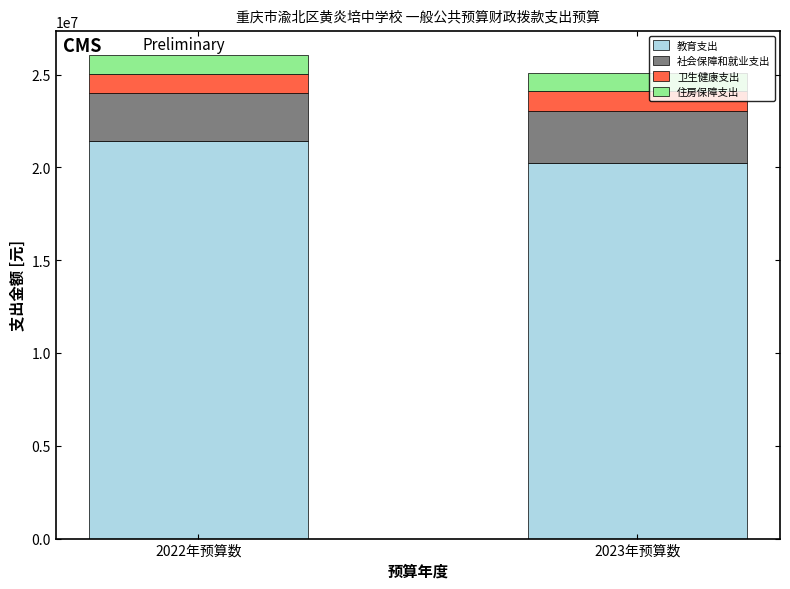

Reading left to right, list the values for the 教育支出 series.

21399646.3	20214963.8